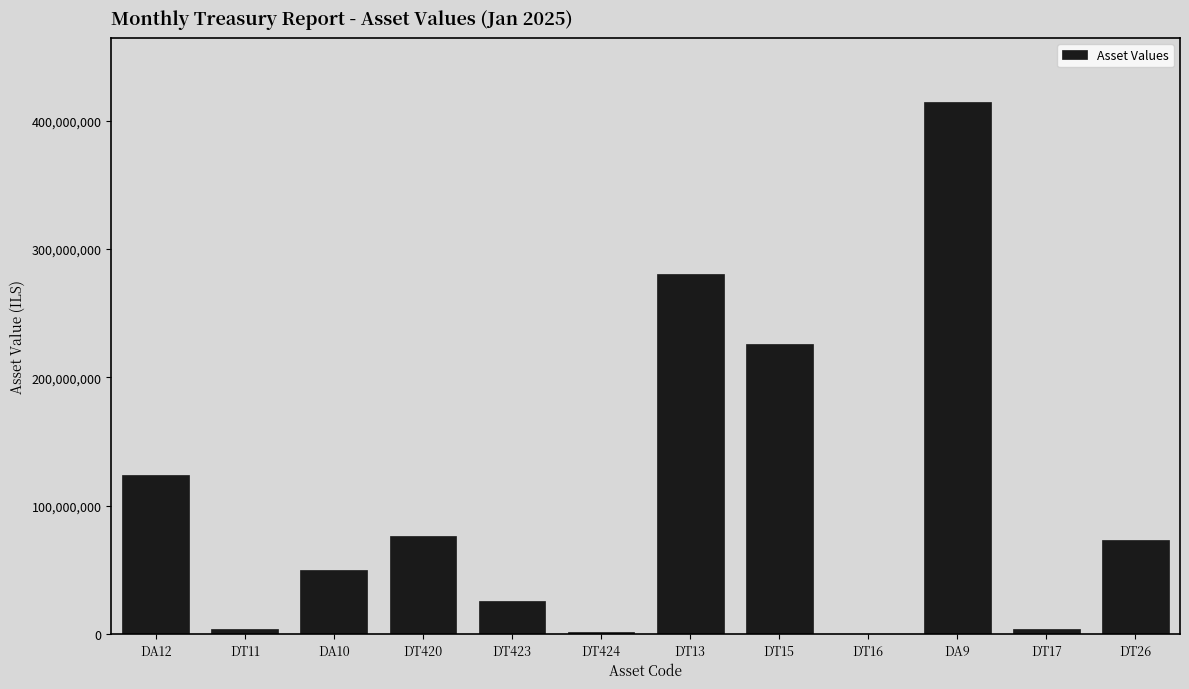

What is the sum of all values?

1281016301.4